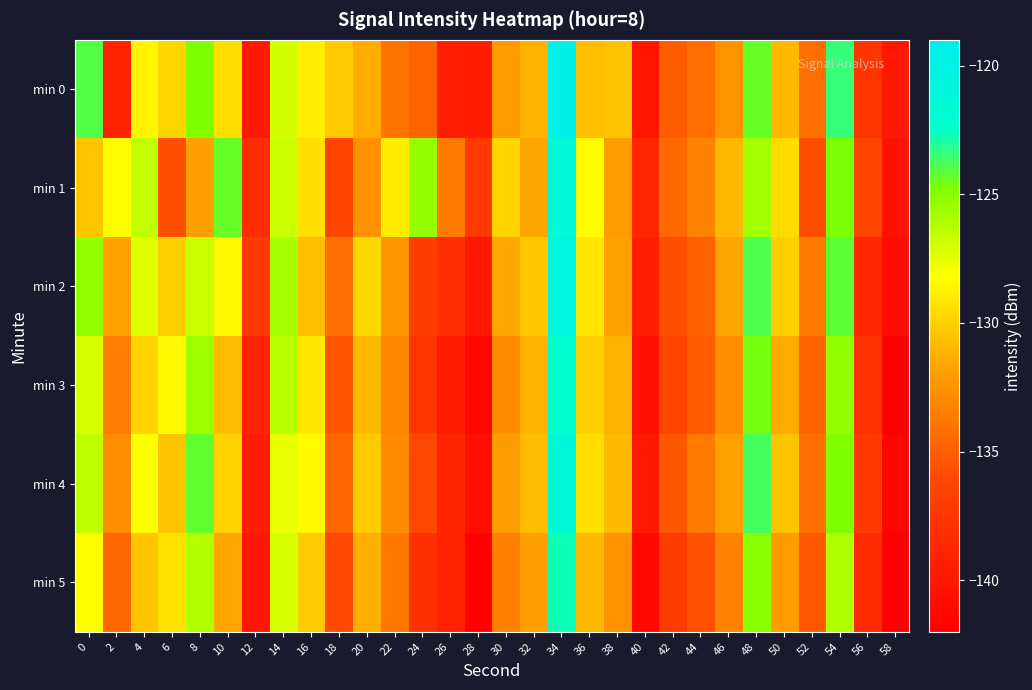

List the series in order of their peak value, lowest first.

min 5, min 3, min 1, min 4, min 2, min 0